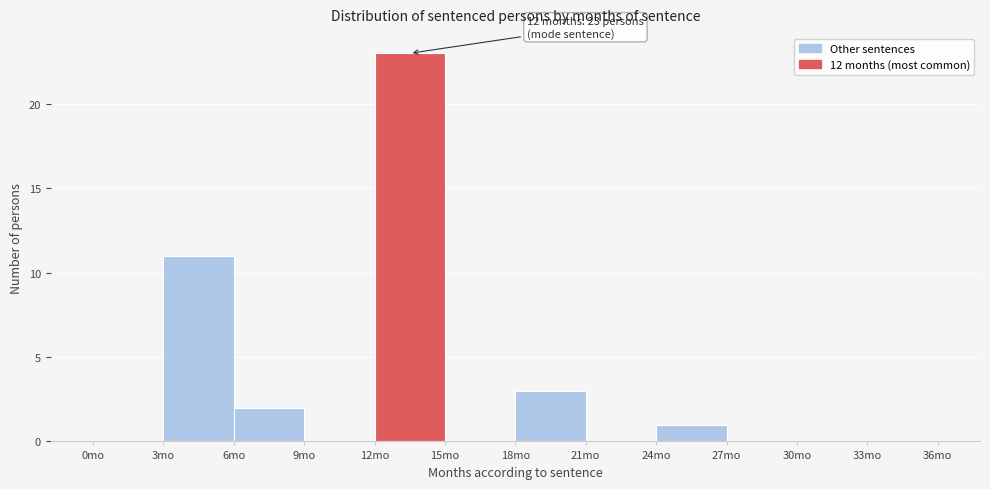

Which range on the x-axis has the tallest bar?

12 to 15